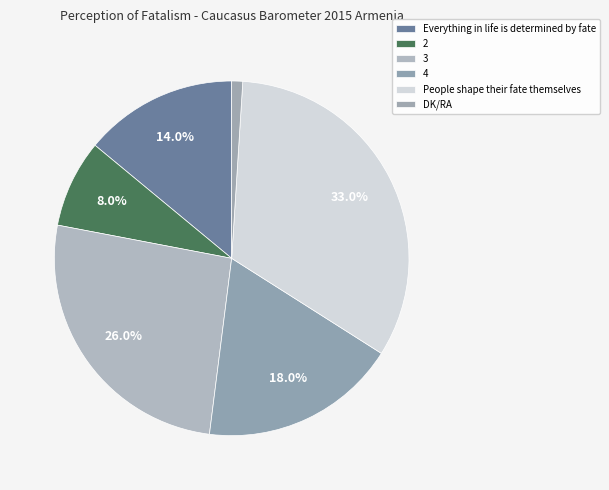

Rank the categories by value from lowest to highest.

DK/RA, 2, Everything in life is determined by fate, 4, 3, People shape their fate themselves